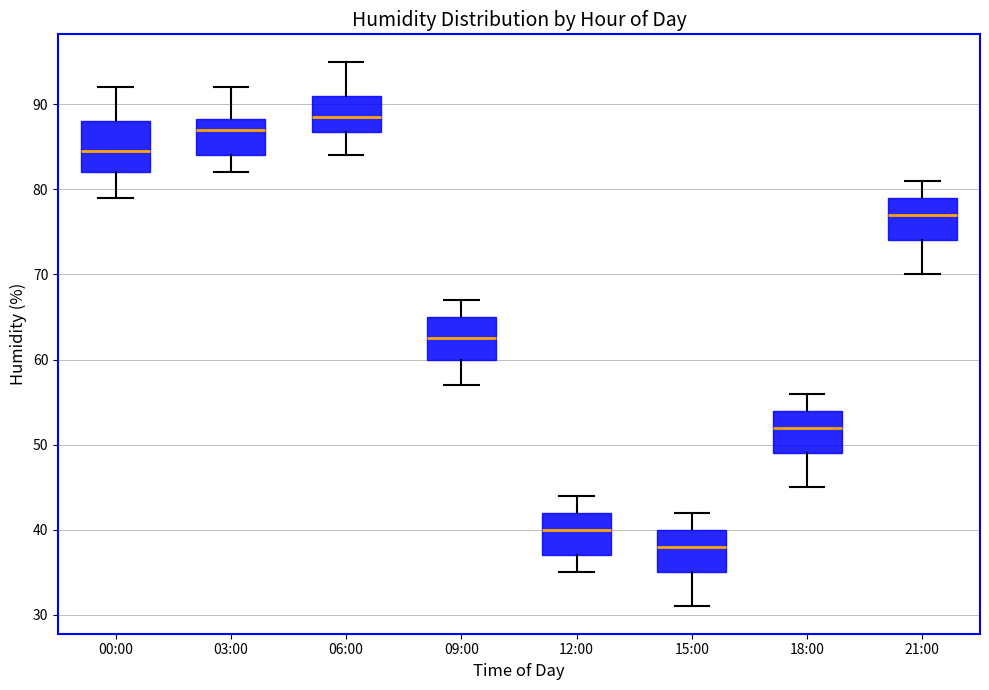

Which box has the lowest median line?

15:00